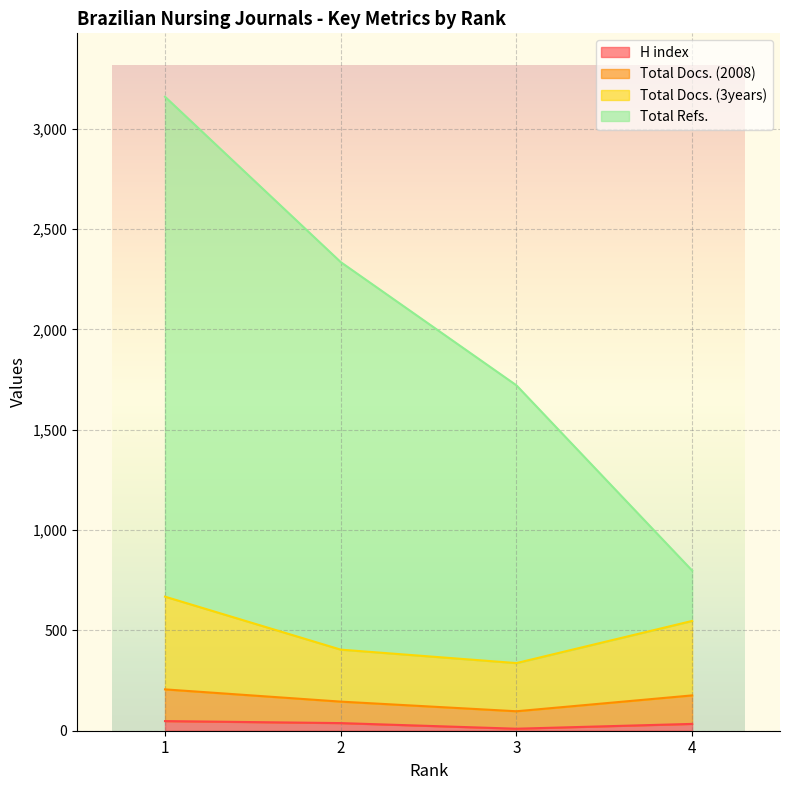

At which label does H index first exceed 38?

1